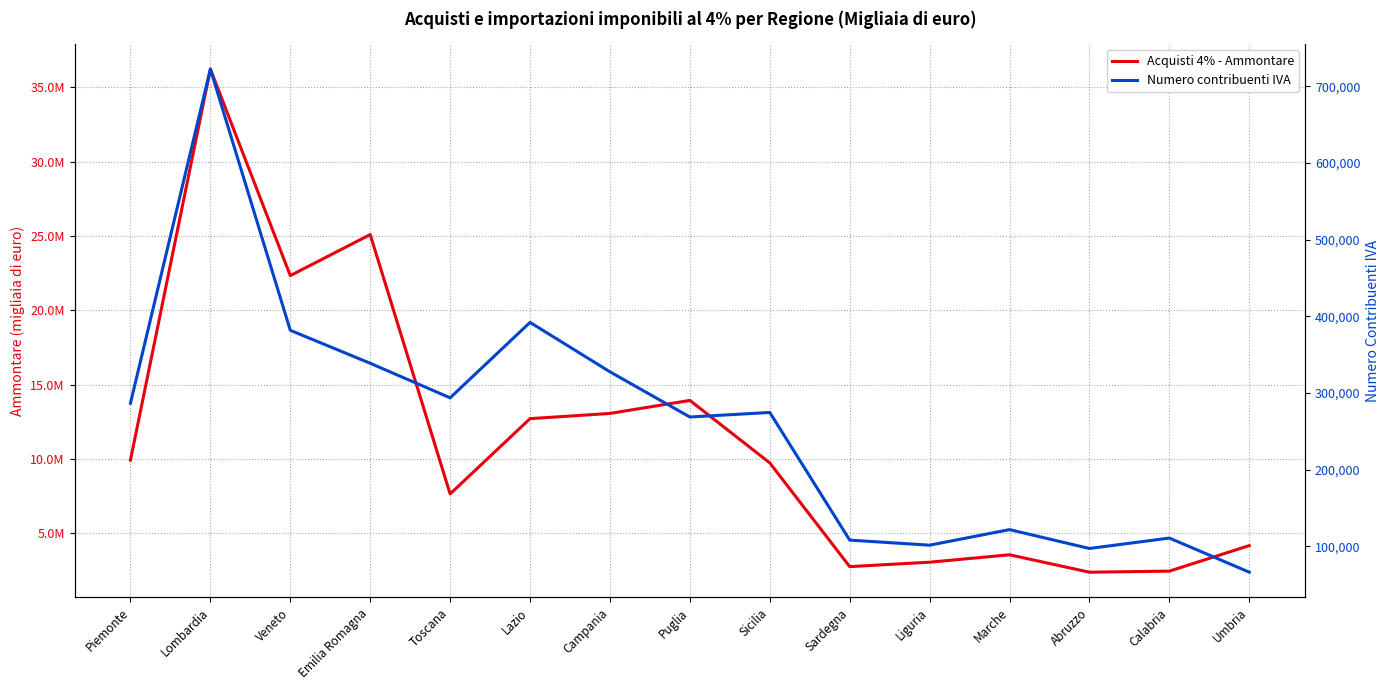

Which label corresponds to the smallest value in the chart?

Umbria